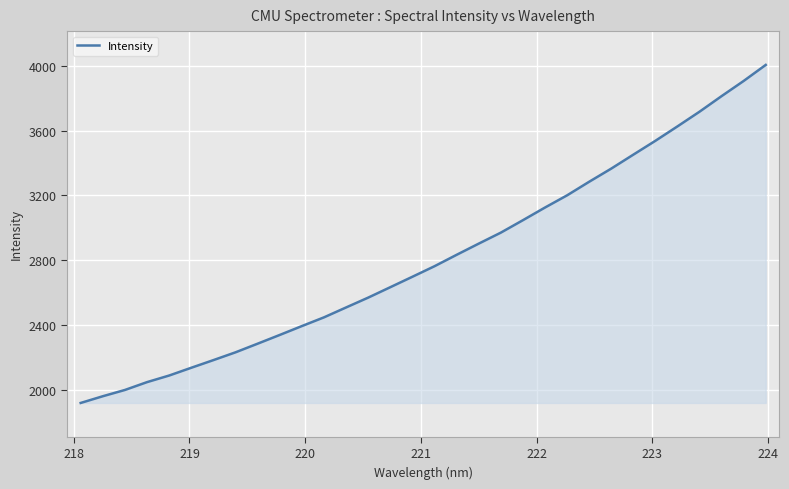

What is the maximum value shown in the chart?

4006.3